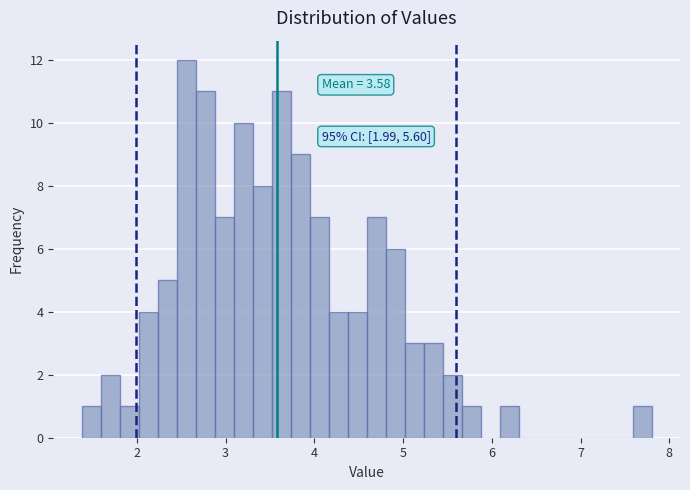

Around what value on the x-axis is the tallest bar? Give the approximate position of its centre, as read against the axis.

2.6